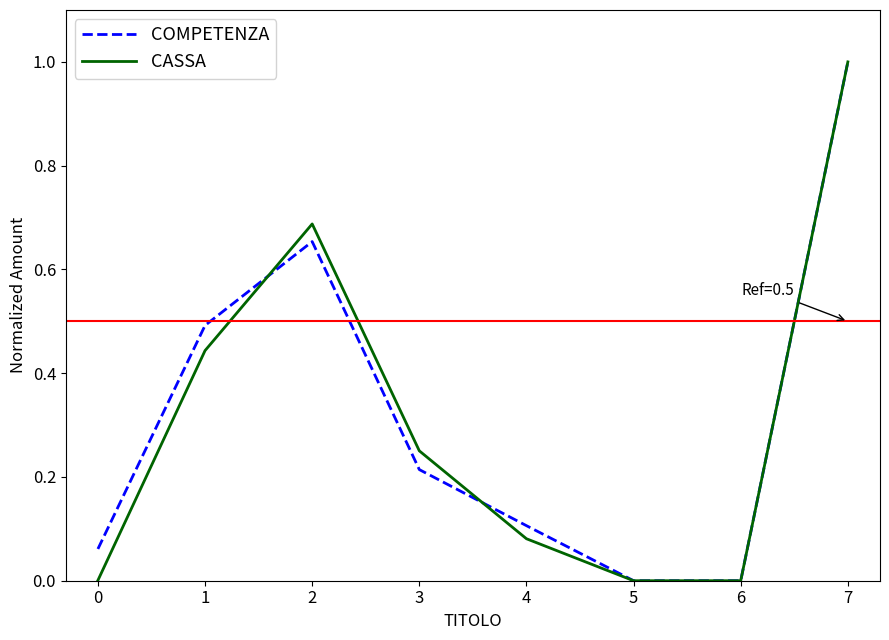

Is the value of CASSA at 7 greater than the value of COMPETENZA at 2?

Yes